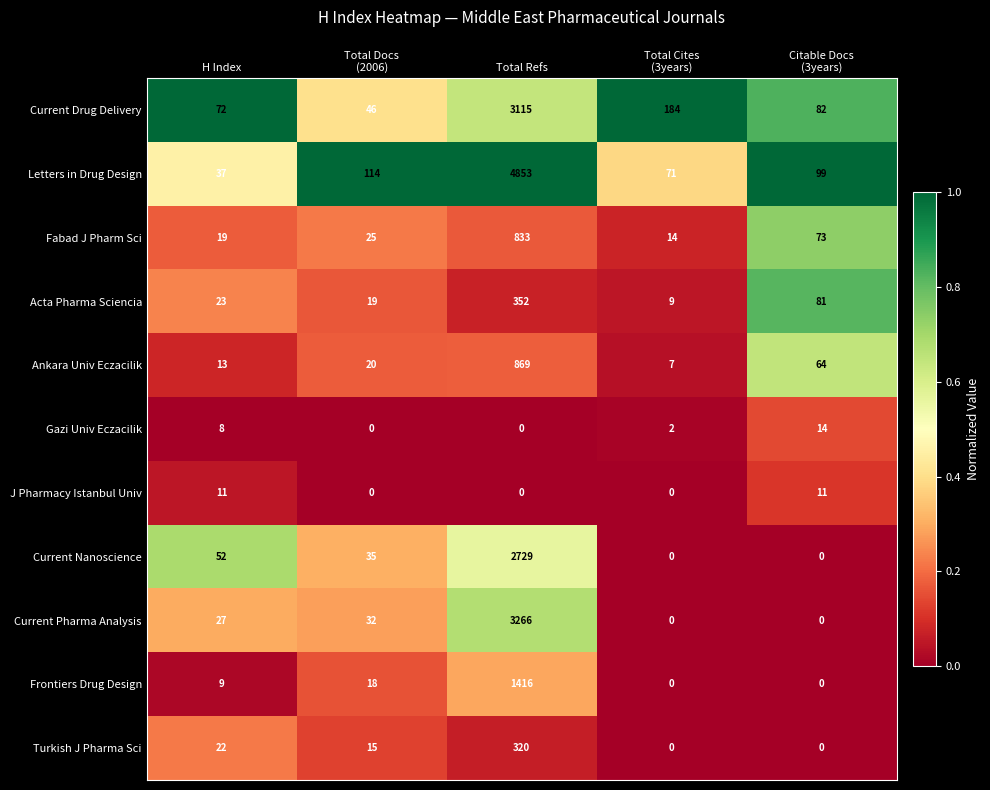

How many distinct data groups are displayed?

11